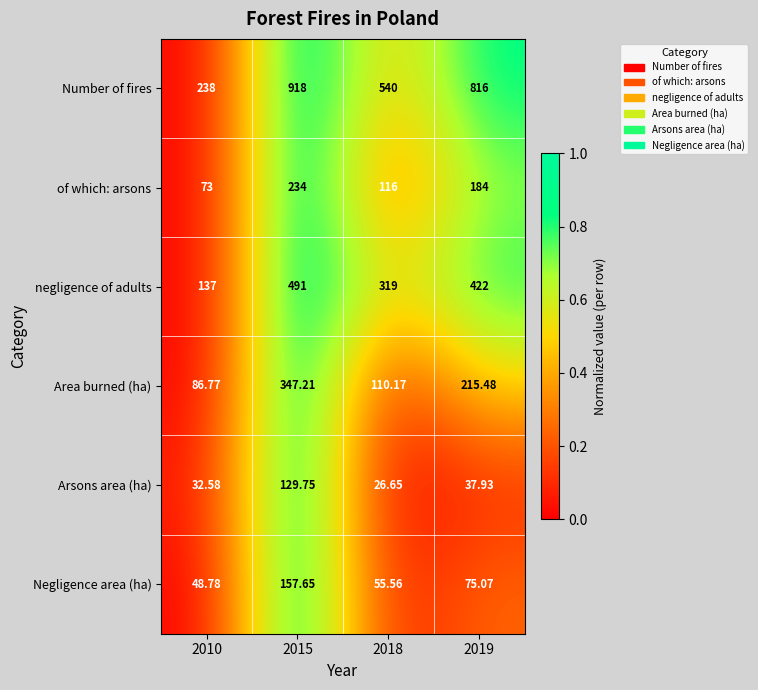

List the series in order of their peak value, lowest first.

Arsons area (ha), Negligence area (ha), of which: arsons, Area burned (ha), negligence of adults, Number of fires